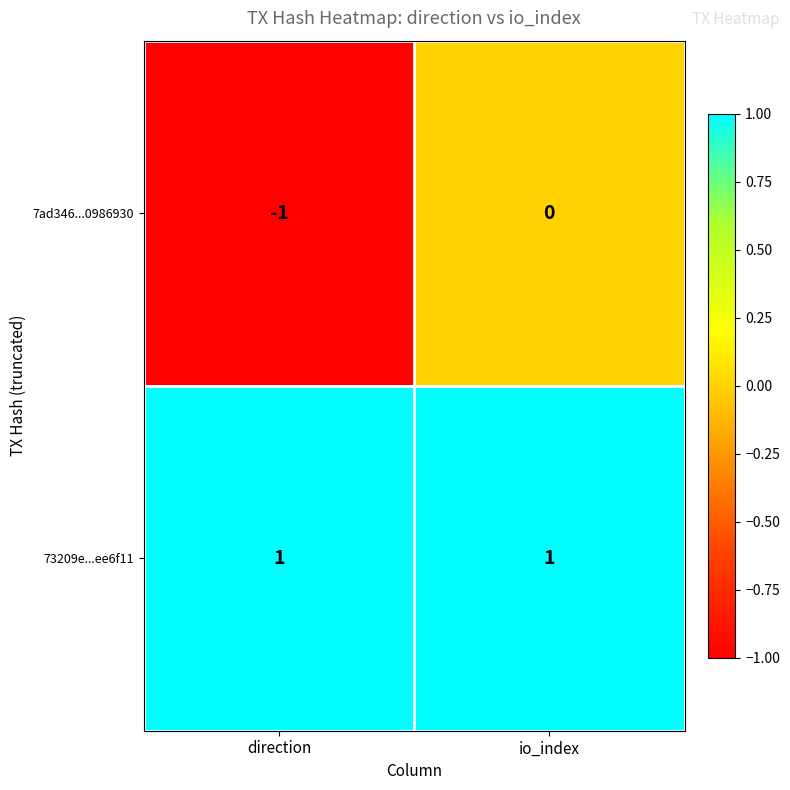

Reading right to left, transcribe all the data shown in this chart.

7ad346...0986930: io_index=0	direction=-1
73209e...ee6f11: io_index=1	direction=1